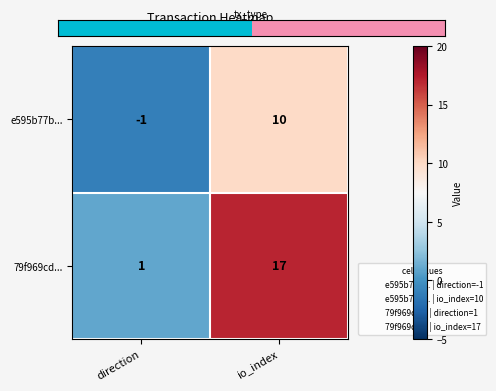

Read the e595b77b... value at io_index.

10